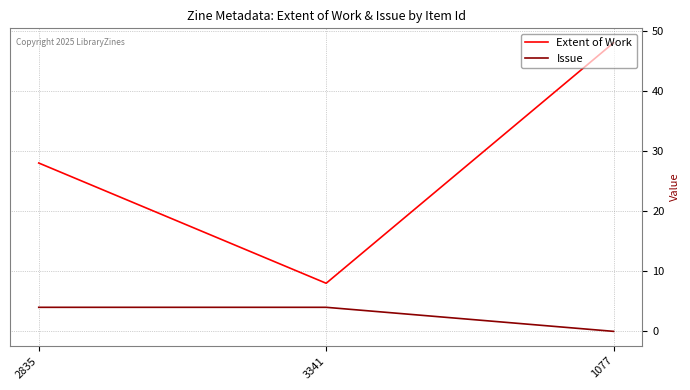

Read the Extent of Work value at 2835.

28